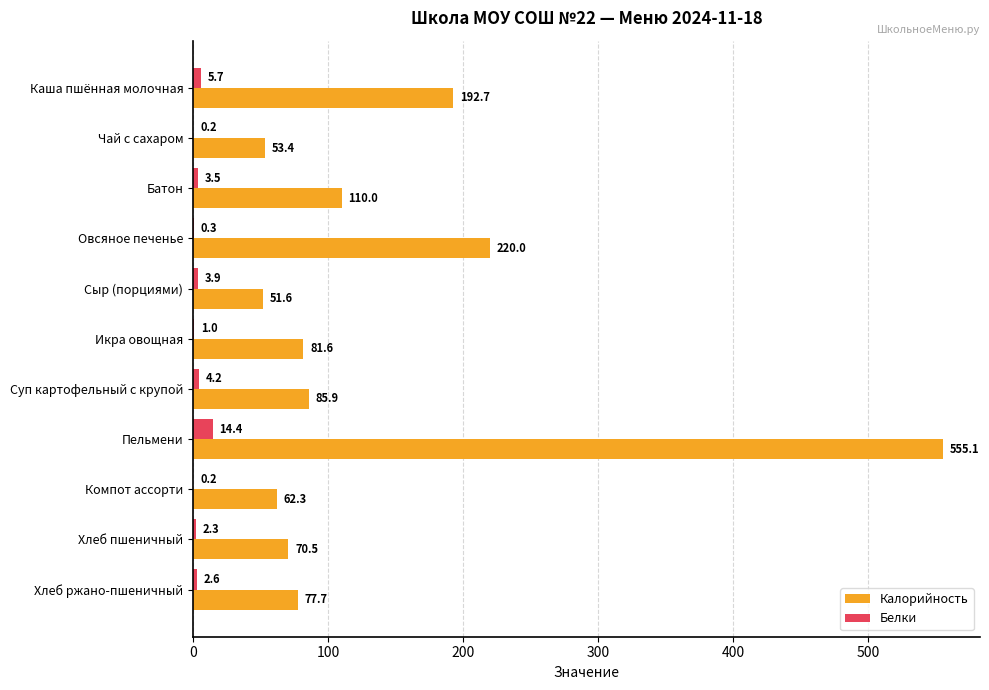

The value of Белки at Хлеб пшеничный is 2.3. True or false?

True